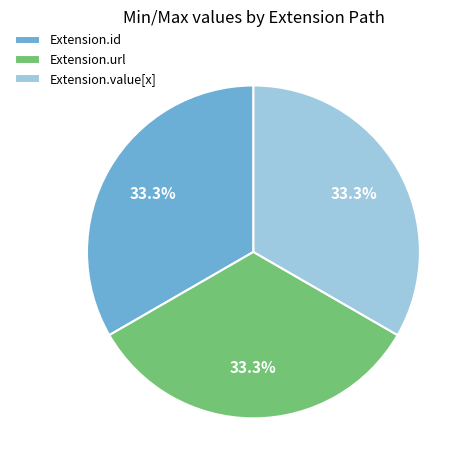

Do Extension.url and Extension.value[x] together represent more than half of the pie?

Yes